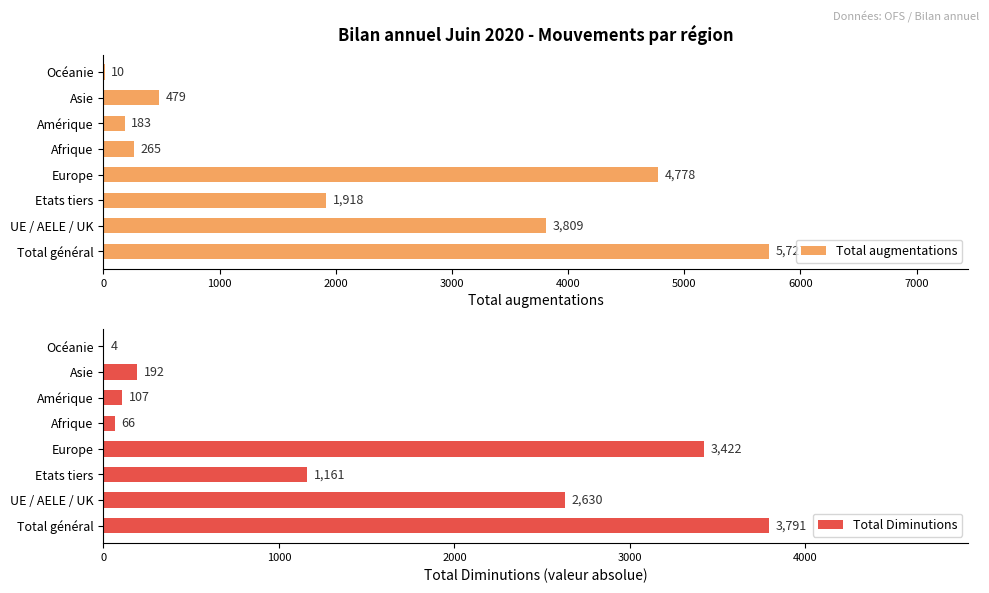

Where is Total Diminutions nearest to the value 1897?

UE / AELE / UK